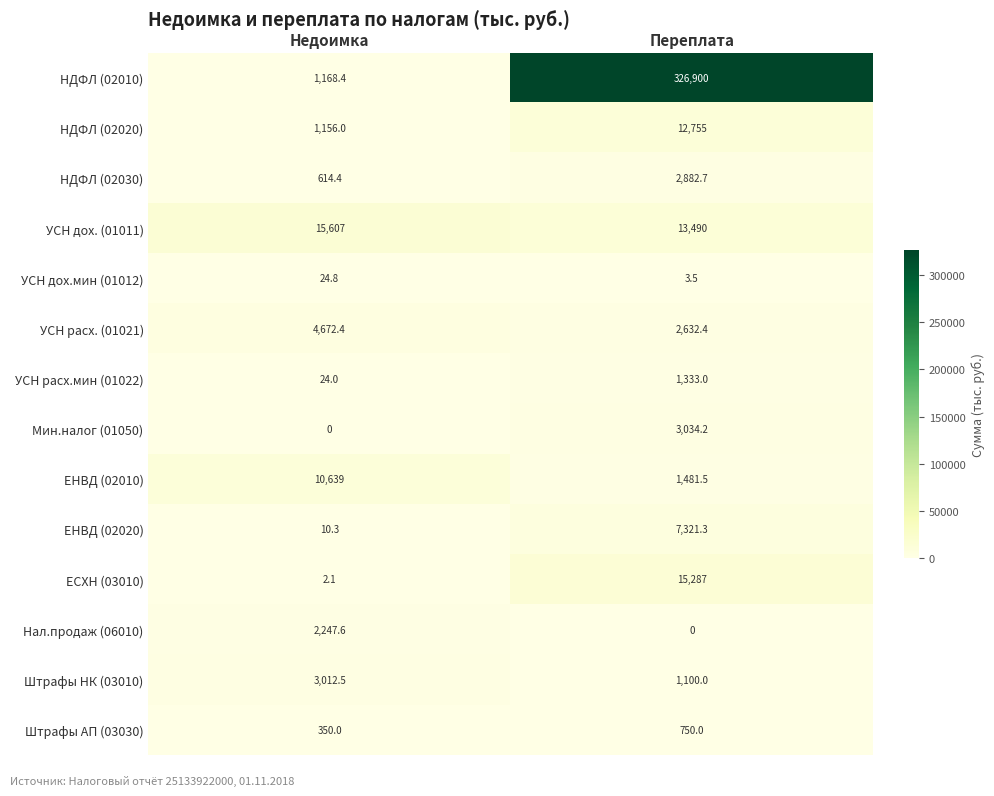

The value of Штрафы НК (03010) at Недоимка is 5087.5. True or false?

False